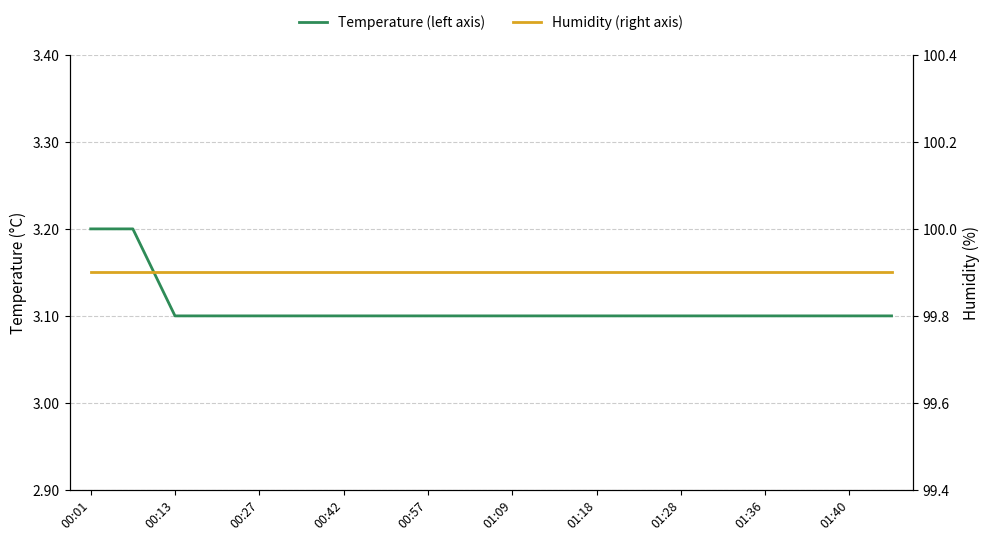

Is the value of Humidity (right axis) at 01:09 greater than the value of Temperature (left axis) at 01:28?

Yes